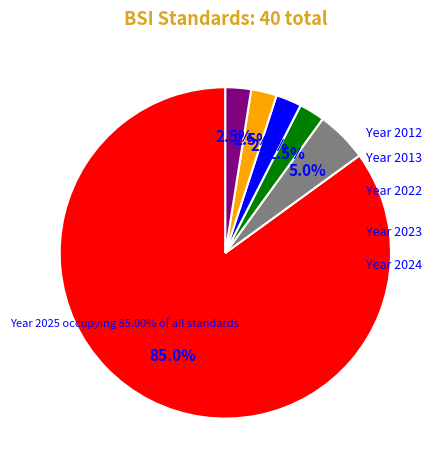

What is the largest slice in the pie chart?

2025